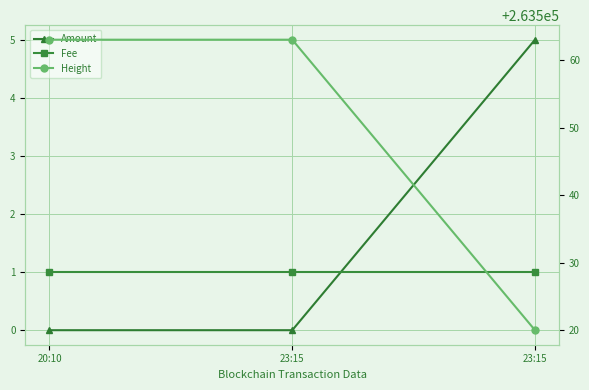

Reading right to left, what are all the values shown in this chart?

Amount: 23:15=5	23:15=0	20:10=0
Fee: 23:15=1	23:15=1	20:10=1
Height: 23:15=263520	23:15=263563	20:10=263563